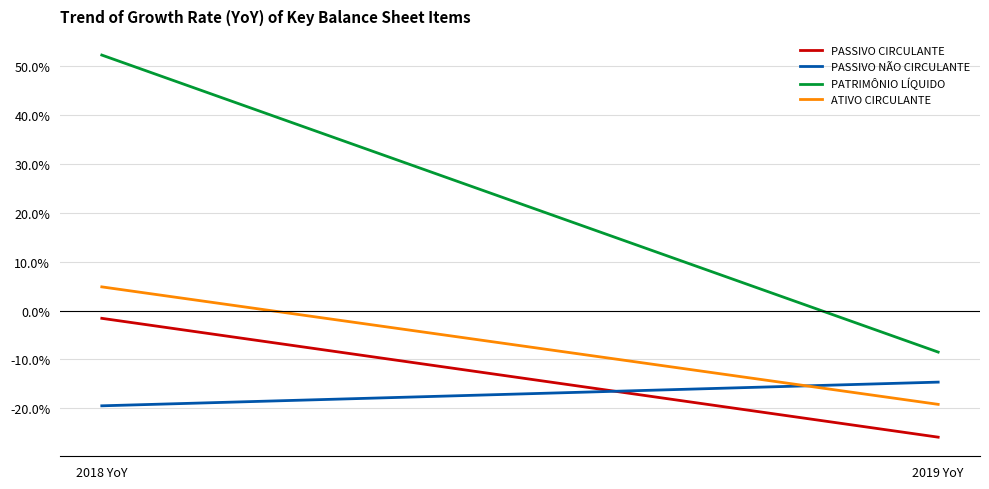

List the series in order of their peak value, highest first.

PATRIMÔNIO LÍQUIDO, ATIVO CIRCULANTE, PASSIVO CIRCULANTE, PASSIVO NÃO CIRCULANTE